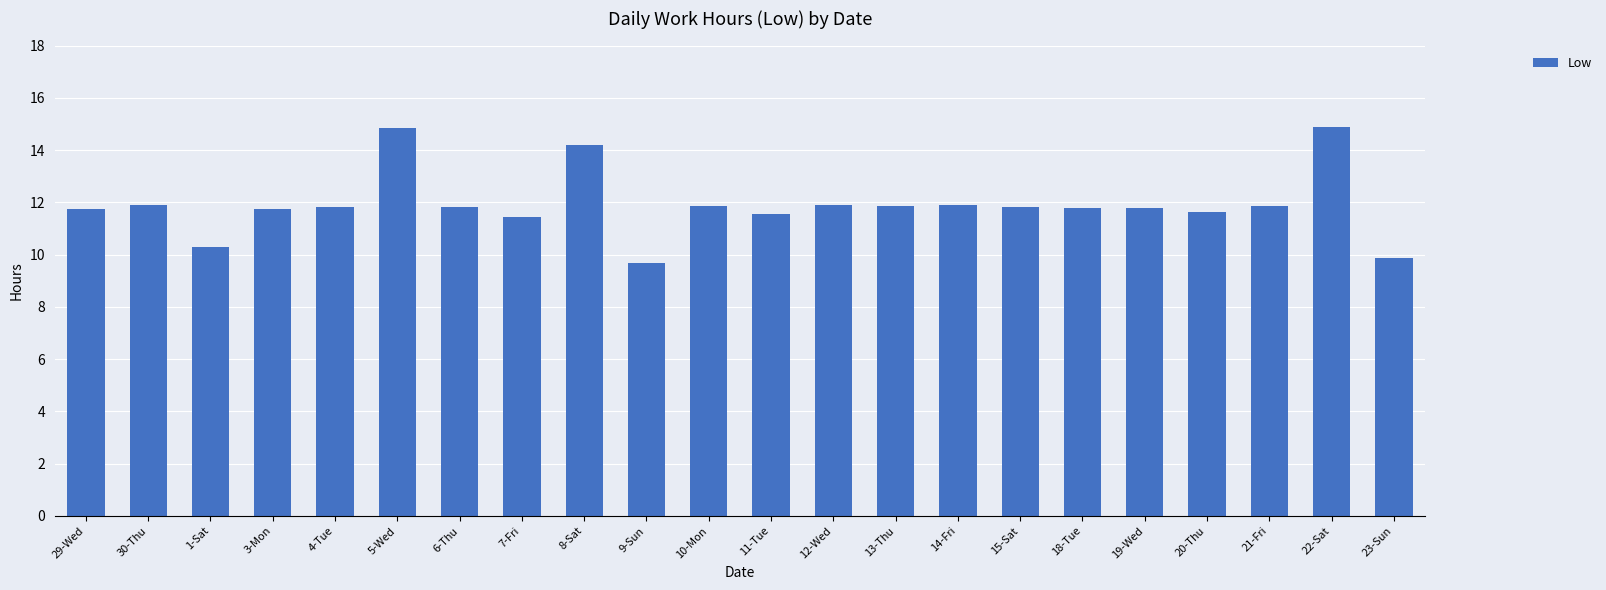

What is the label of the 9th bar from the left?

8-Sat